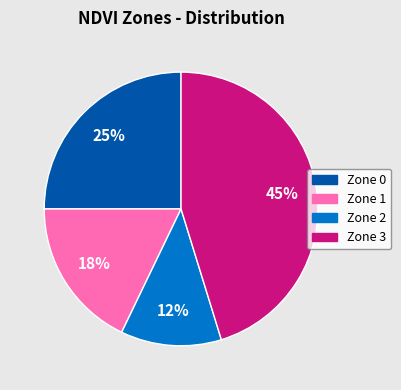

Rank the categories by value from lowest to highest.

Zone 2, Zone 1, Zone 0, Zone 3